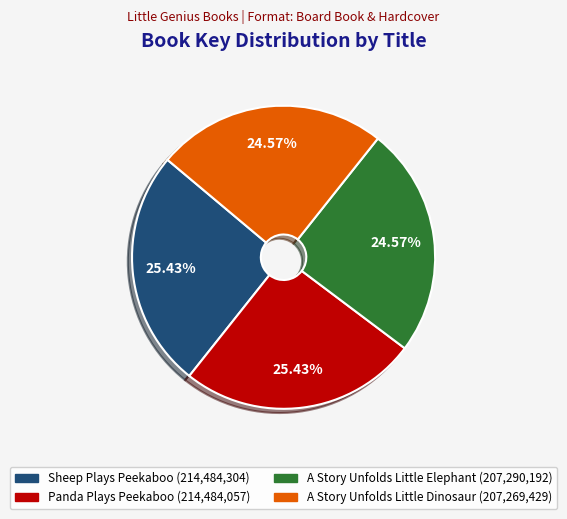

True or false: A Story Unfolds Little Dinosaur accounts for 32% of the total.

False